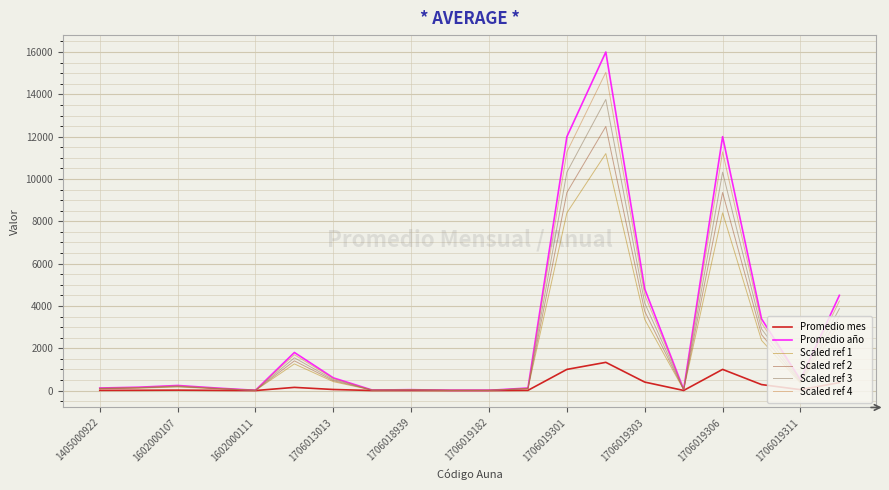

What is the minimum value shown in the chart?

1.0